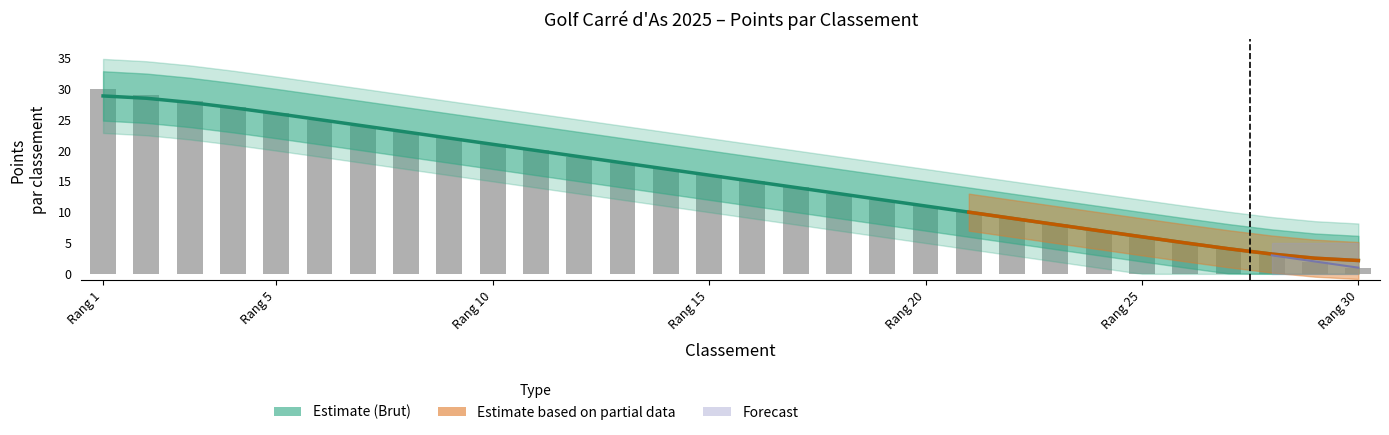

Where is Net nearest to the value 15?

16